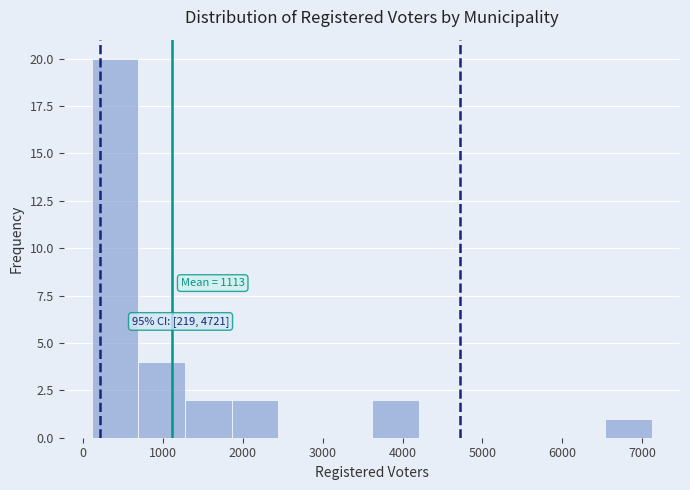

Which range on the x-axis has the tallest bar?

100 to 700